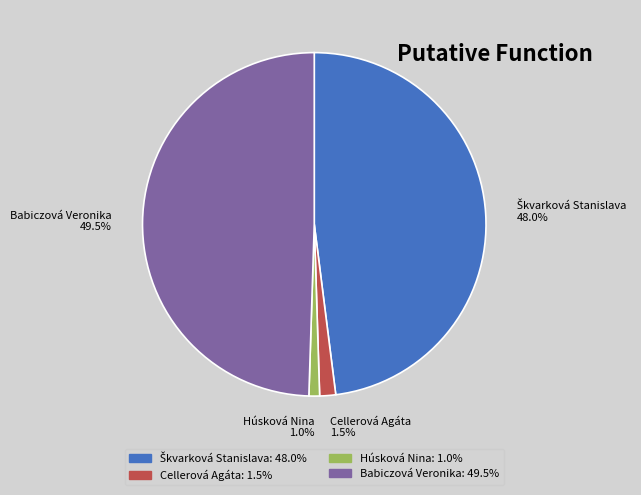

What is the total percentage of Húsková Nina 1.0% and Babiczová Veronika 49.5%?

50.5%